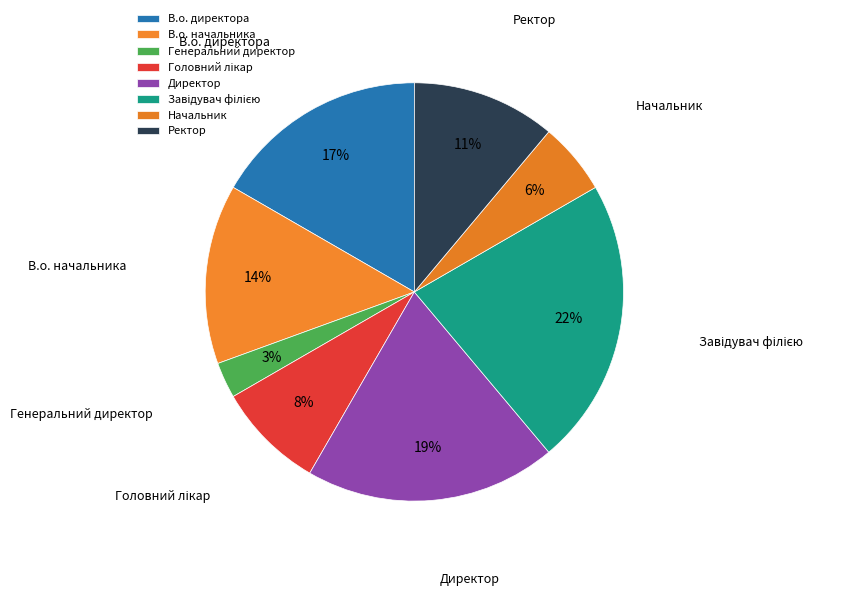

Is the sum of В.о. начальника and Начальник greater than half?

No